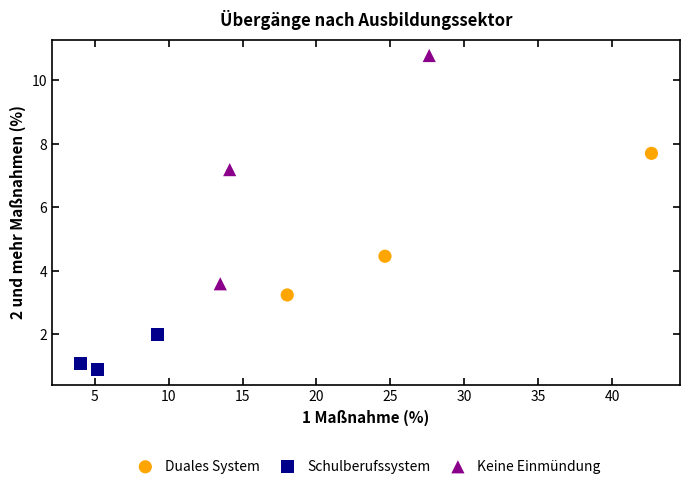

Which series has the largest Y range (max minus min)?

Keine Einmündung